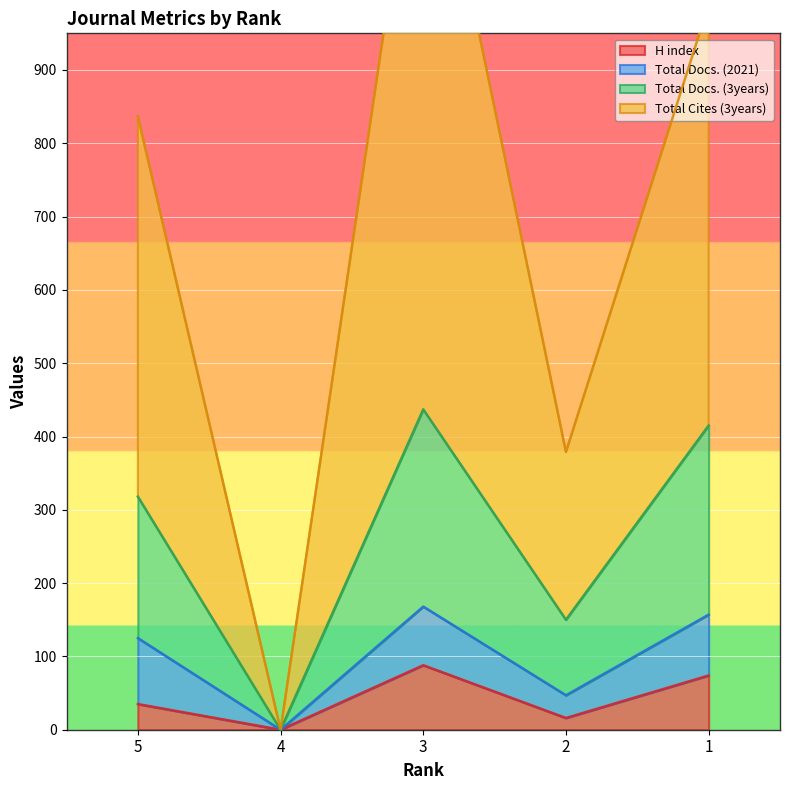

How many positive values does the H index series have?

4